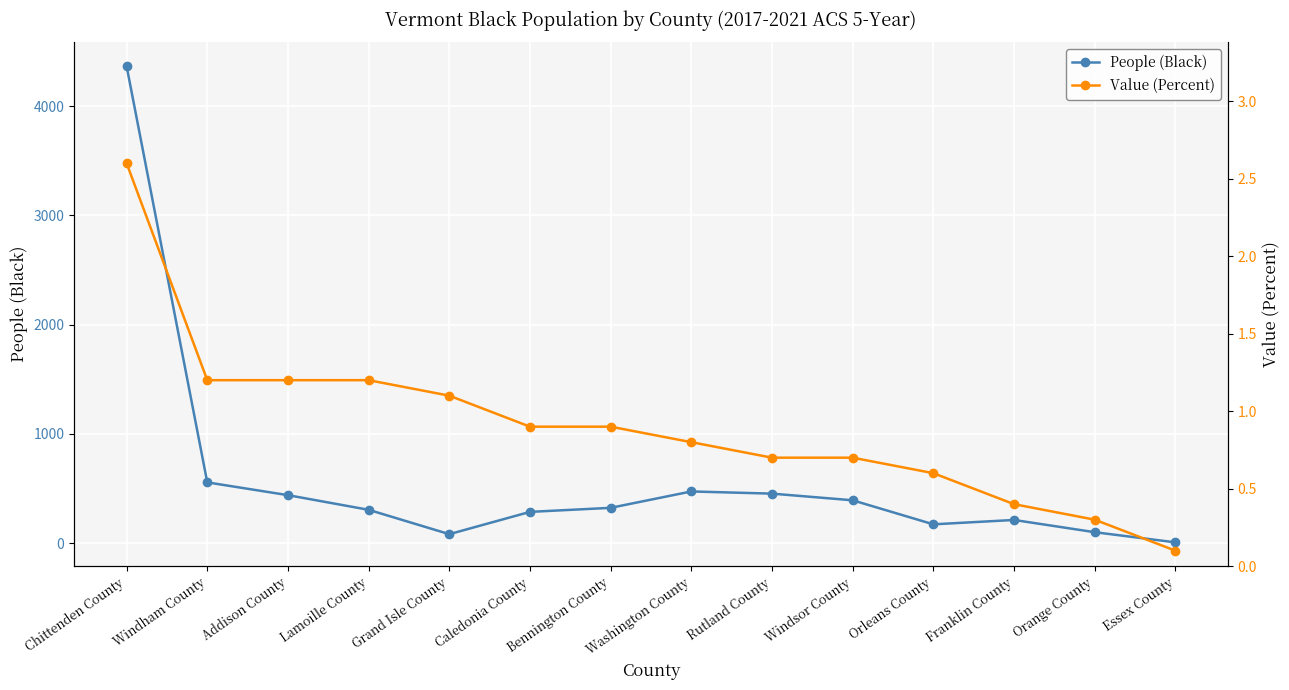

How many lines are shown in the chart?

2